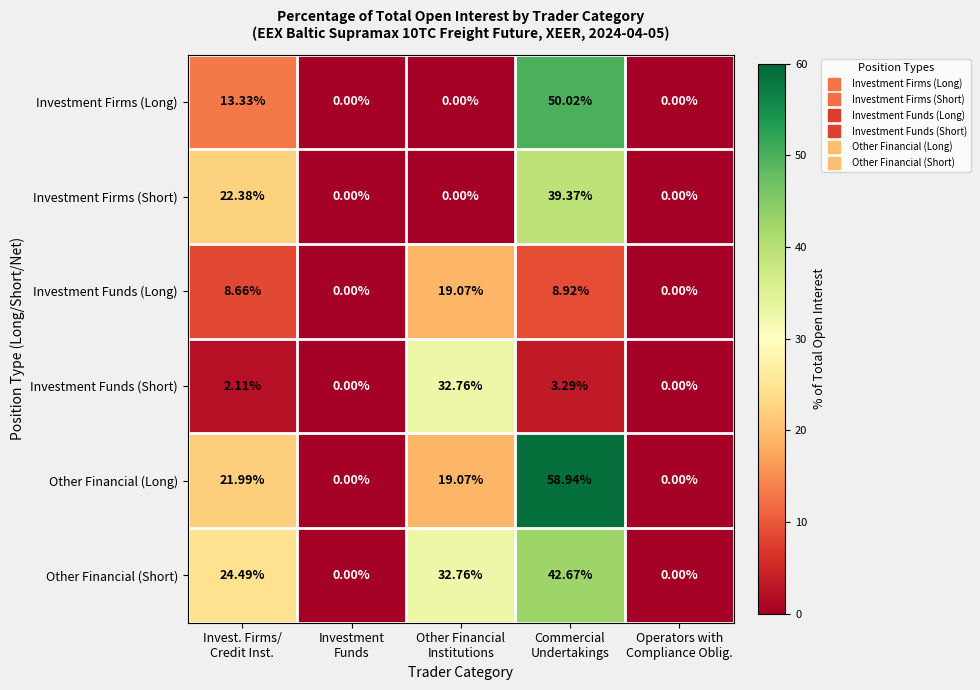

Which series has the widest spread of values?

Other Financial (Long)